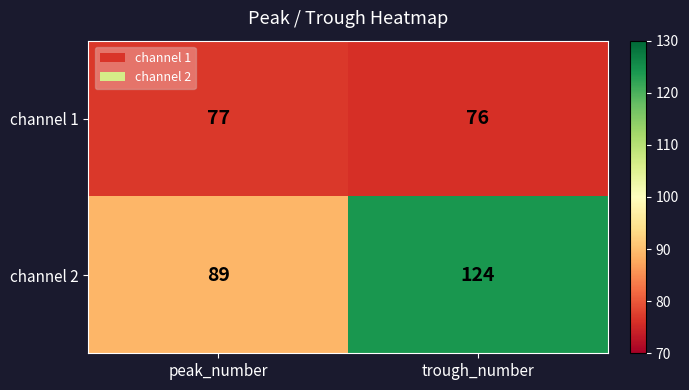

Reading left to right, list all the values displayed in this chart.

channel 1: 77	76
channel 2: 89	124